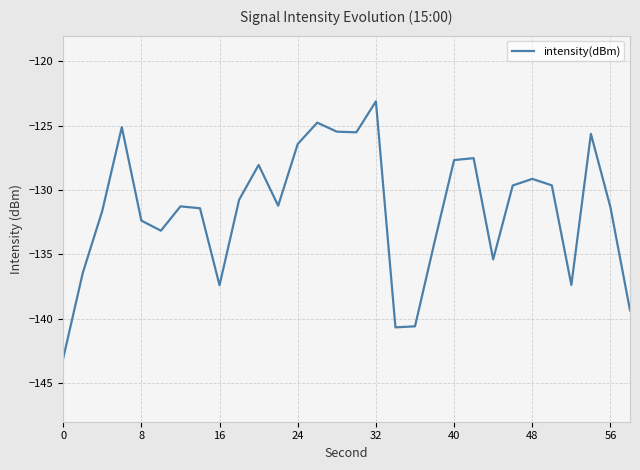

What is the minimum value shown in the chart?

-143.1